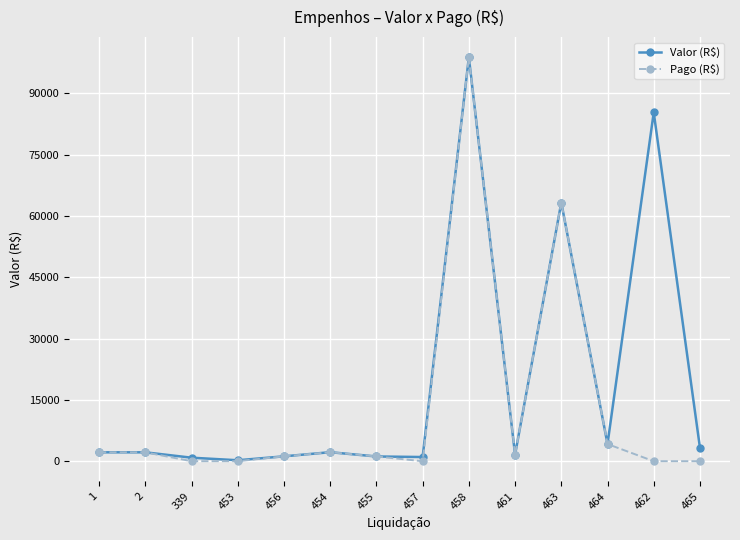

What is the total value across all series at 464?

8384.9